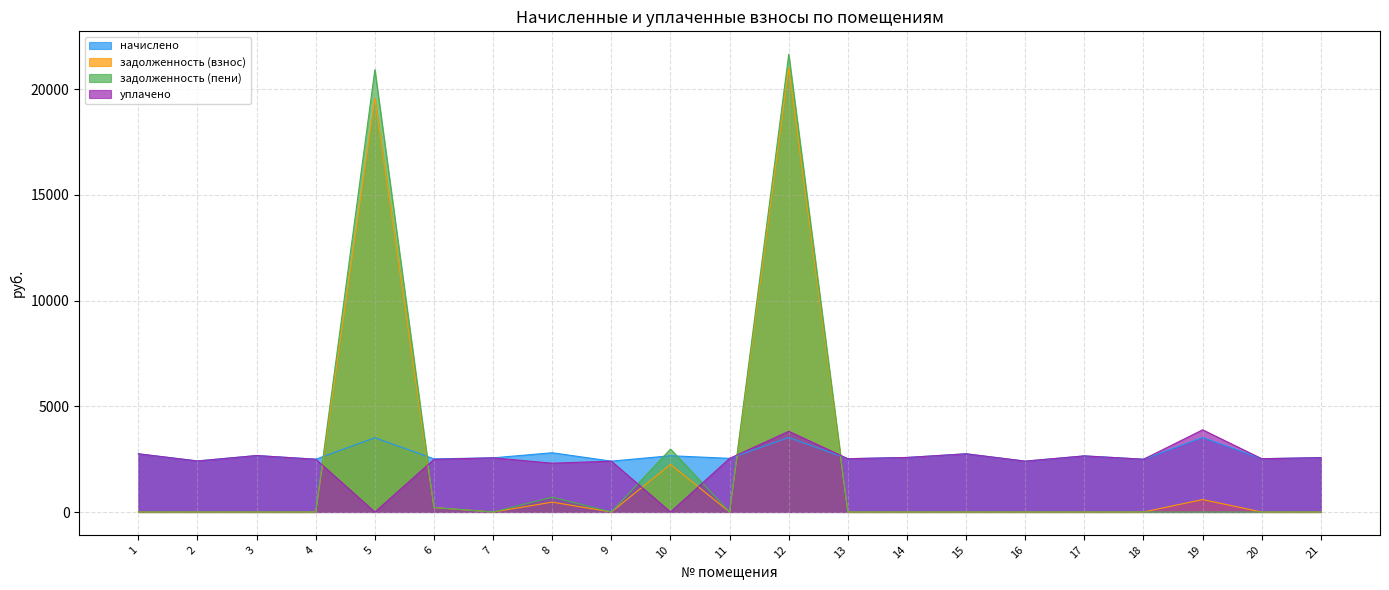

True or false: задолженность (пени) and уплачено intersect in this chart.

True